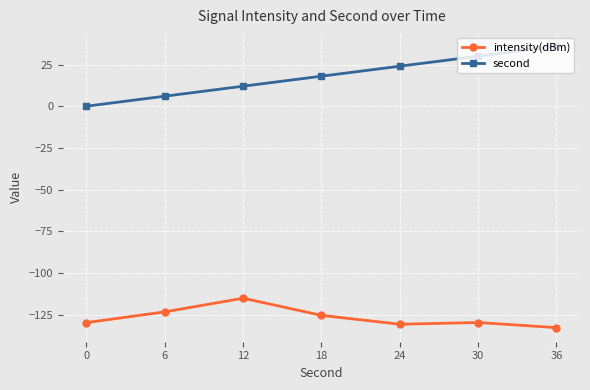

What is the difference between the second values at 6 and 30?

24.0